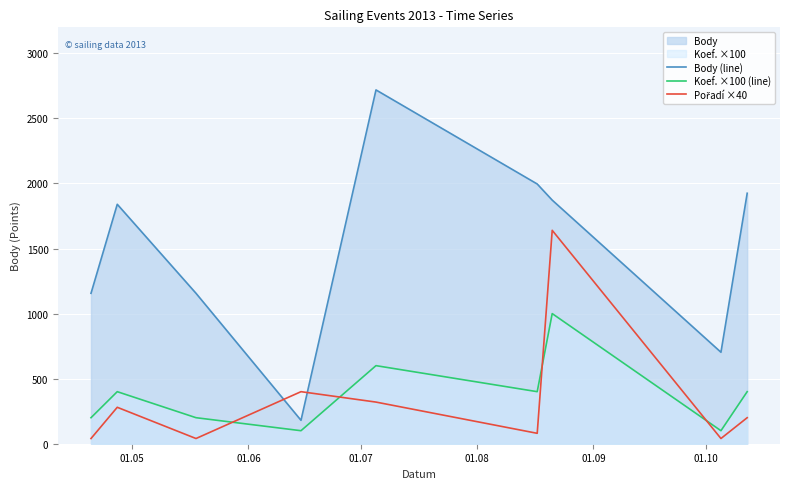

Which series has the largest total across all categories?

Body (line)